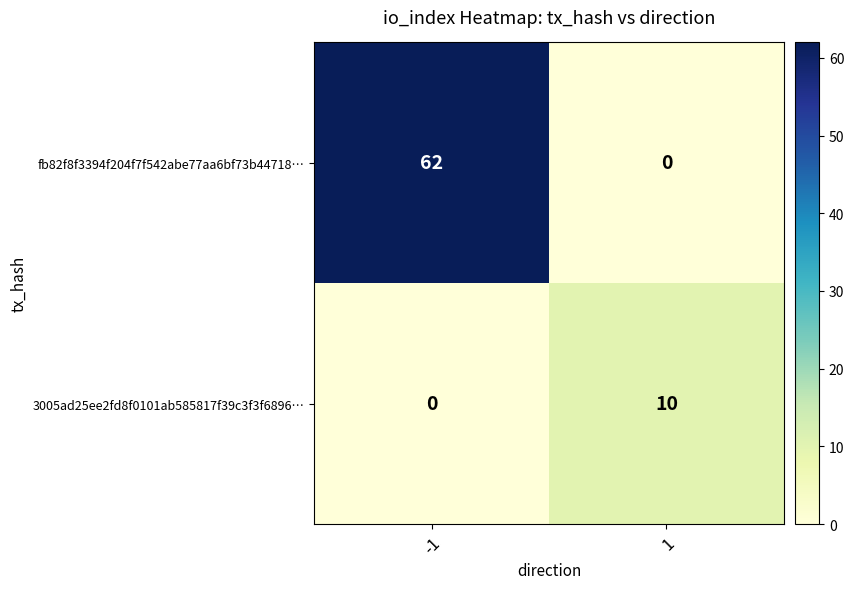

Which series changed the most between -1 and 1?

fb82f8f3394f204f7f542abe77aa6bf73b44718…